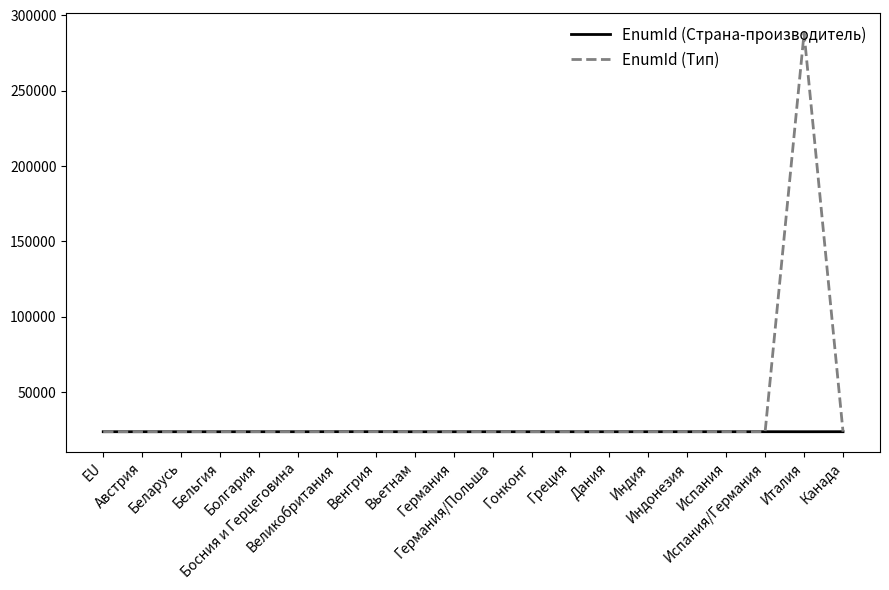

Which series has the largest total across all categories?

EnumId (Тип)